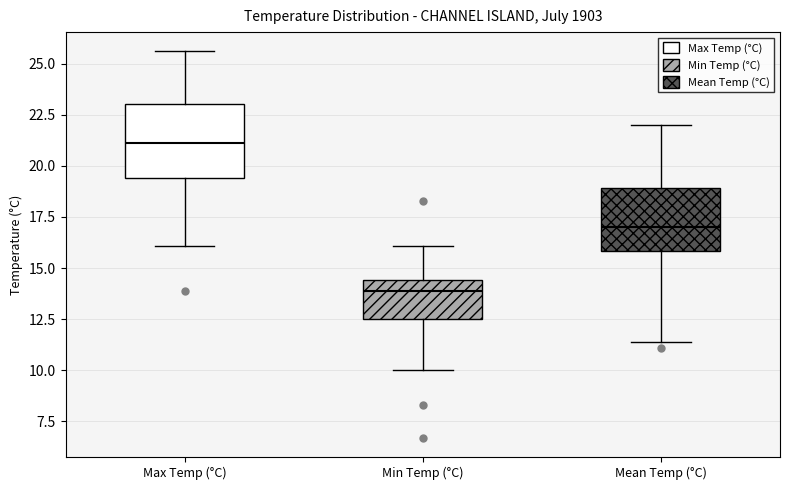

Reading left to right, transcribe this box plot: for each box, give where its median line is, the range the box spans, and where its two whiskers end, as read against the y-axis. The values are not printed on the chart, so give them approximately, as read against the axis.

Max Temp (°C): median 21.0, box 19.5 to 23.0, whiskers 16.0 to 25.5
Min Temp (°C): median 14.0, box 12.5 to 14.5, whiskers 10.0 to 16.0
Mean Temp (°C): median 17.0, box 16.0 to 19.0, whiskers 11.5 to 22.0